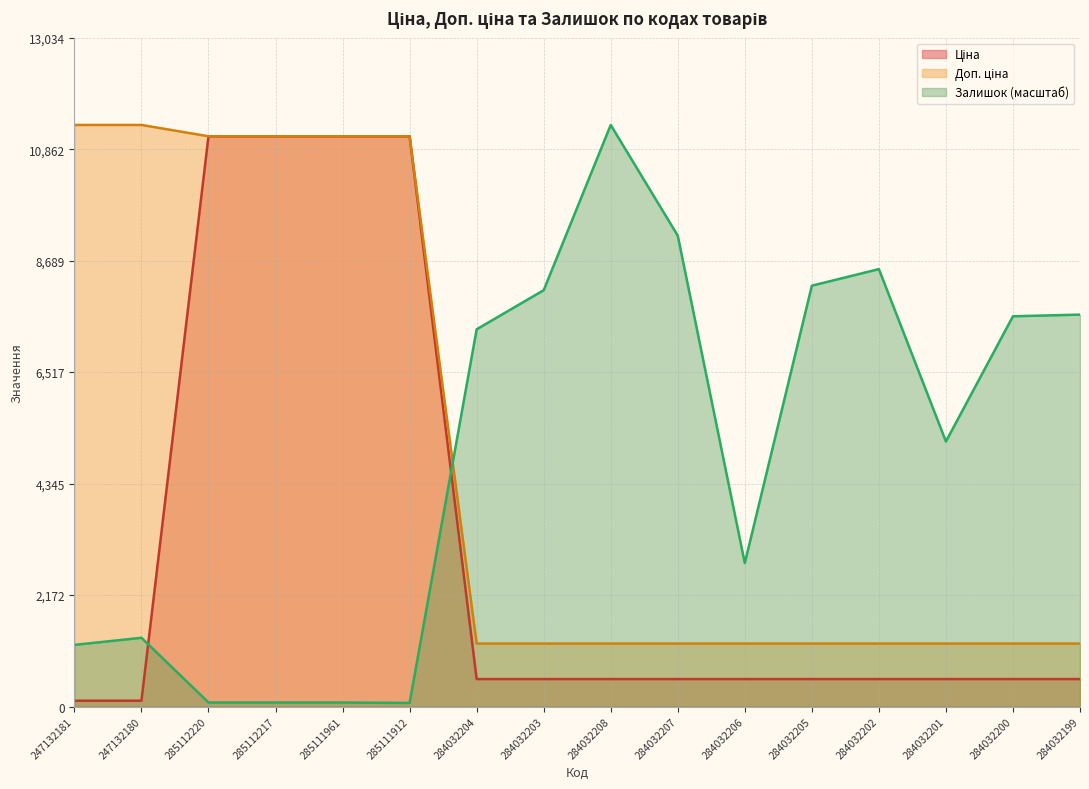

Which category has the lowest value in the Доп. ціна series?

284032204